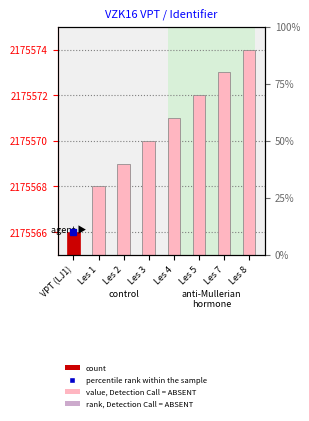

Which has a higher value, Les 3 or Les 2?

Les 3